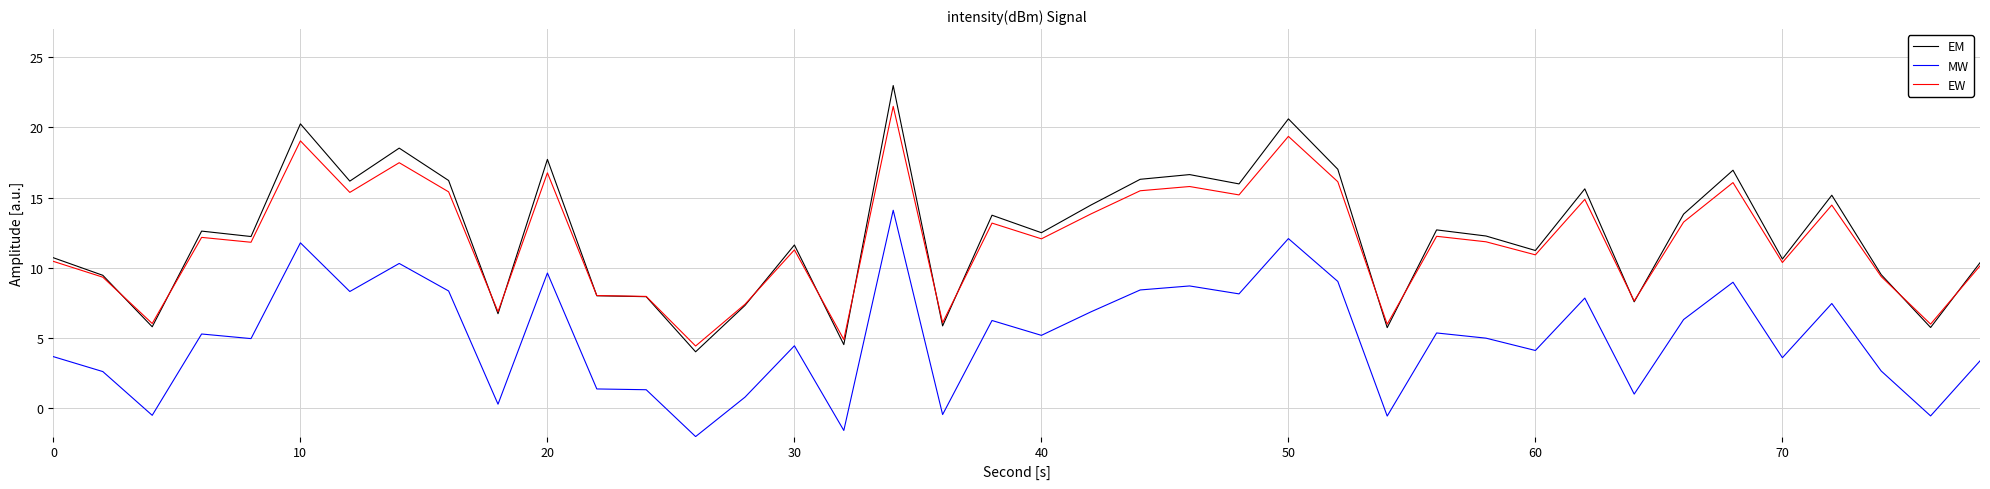

True or false: MW and EW cross at least once.

False